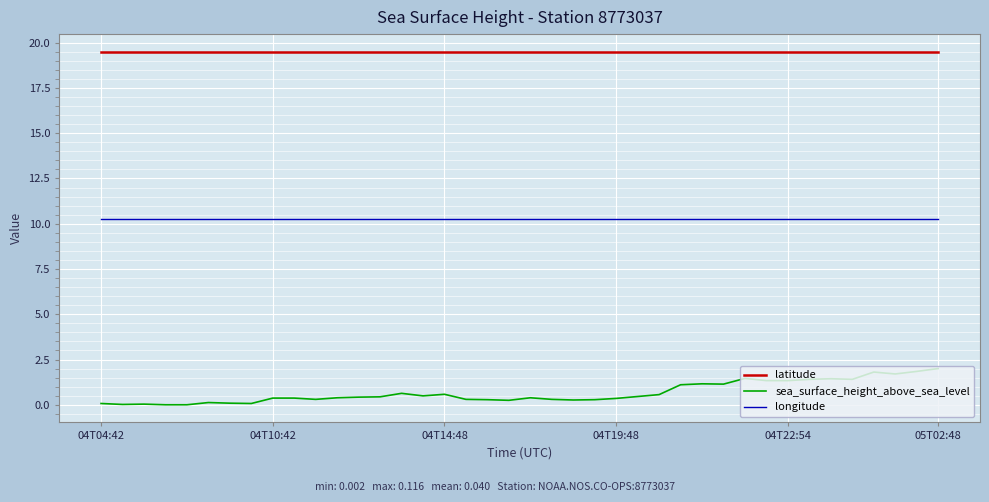

What is the maximum value shown in the chart?

19.5